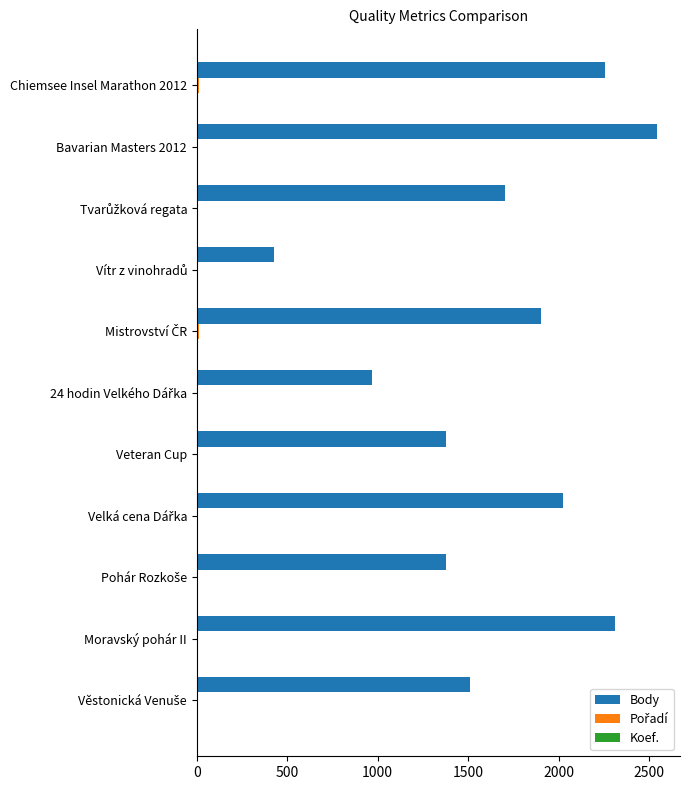

What is the greatest value displayed?

2544